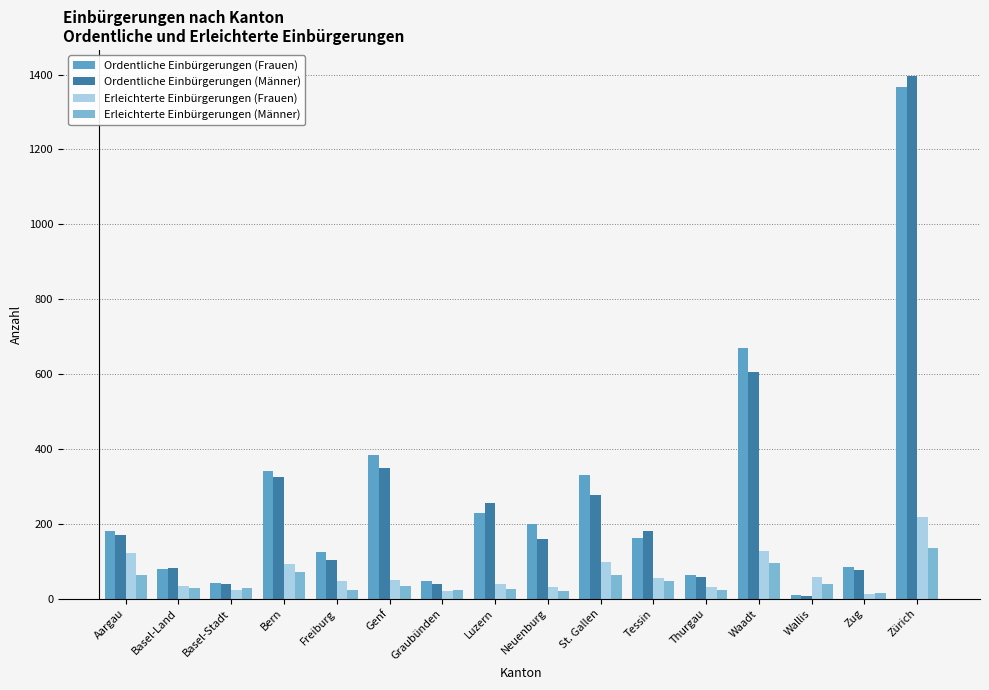

Which category has the highest value in the Ordentliche Einbürgerungen (Männer) series?

Zürich